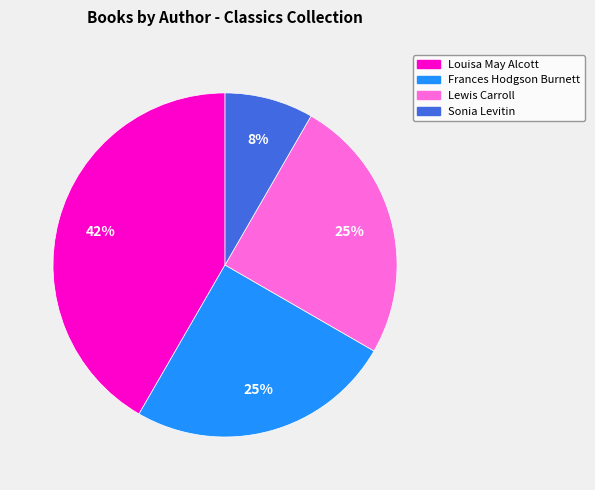

To the nearest percent, what is the average slice percentage?

25%